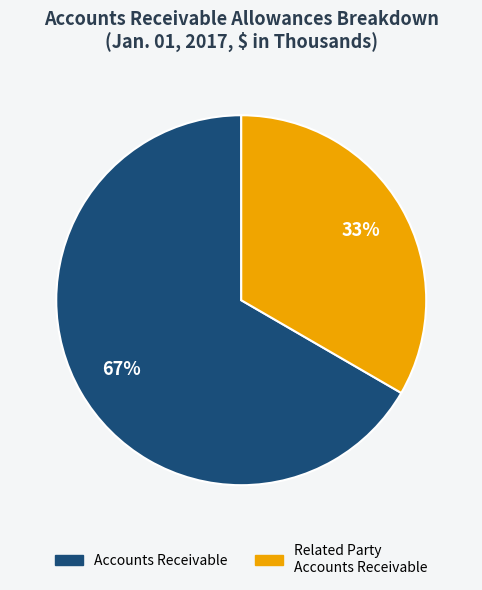

To the nearest percent, what is the average slice percentage?

50%